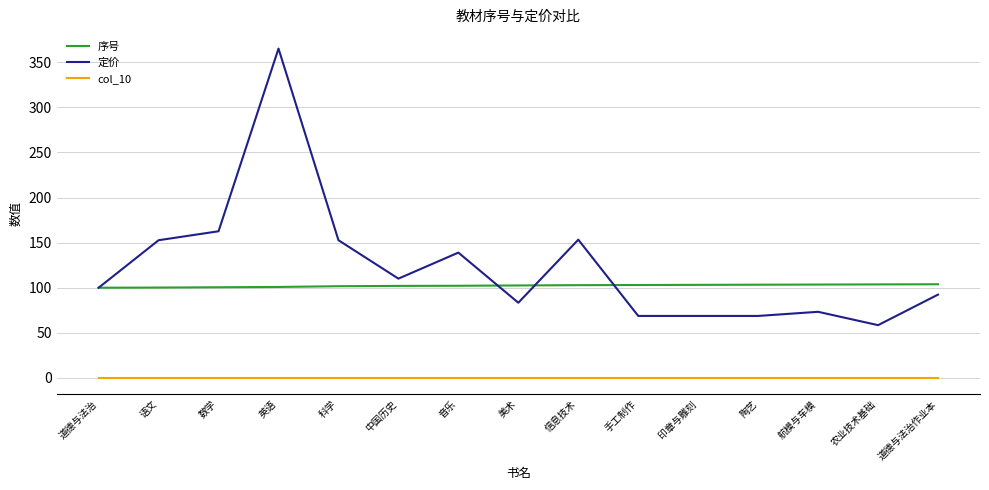

What is the maximum value for 定价?

365.2